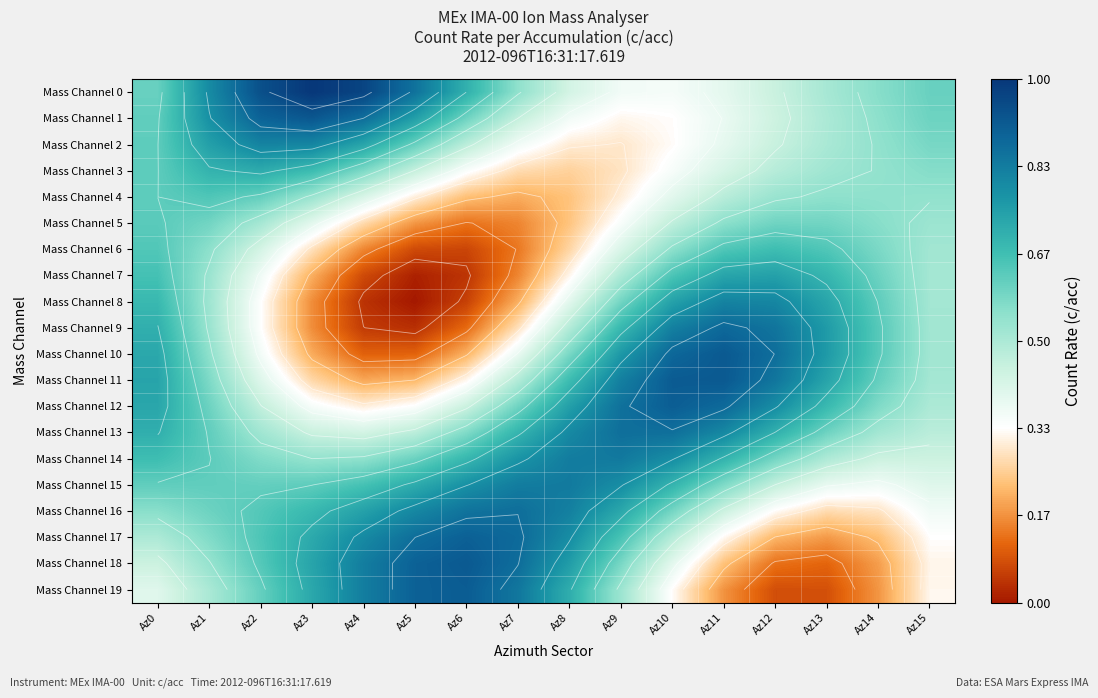

Between Az9 and Az3, which is larger?

Az3